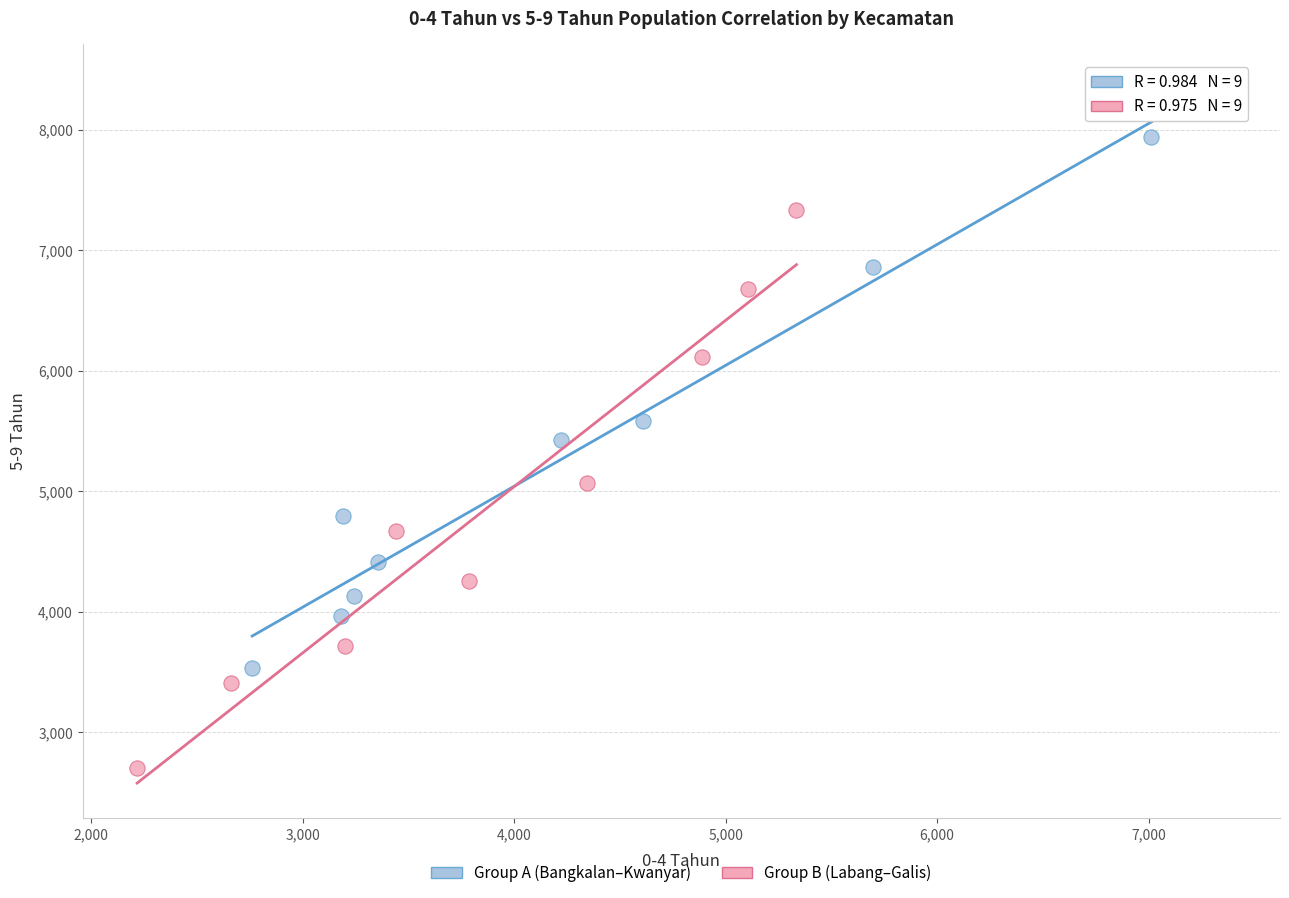

Which series reaches the maximum Y coordinate?

Group A (Bangkalan–Kwanyar)